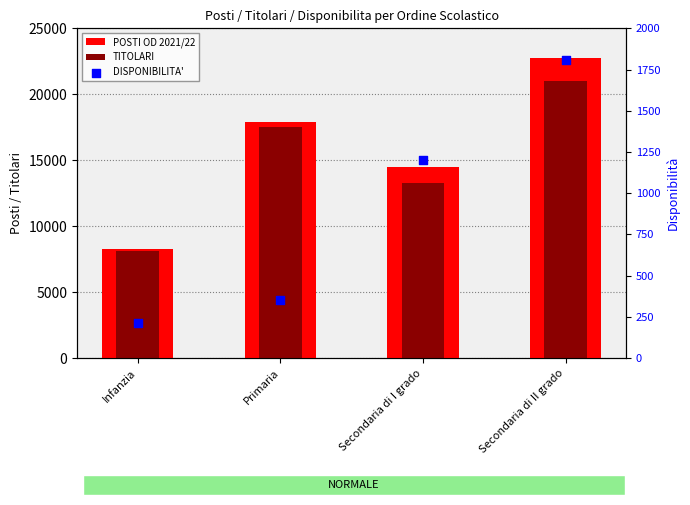

At which category is the sum across all series the highest?

Secondaria di II grado